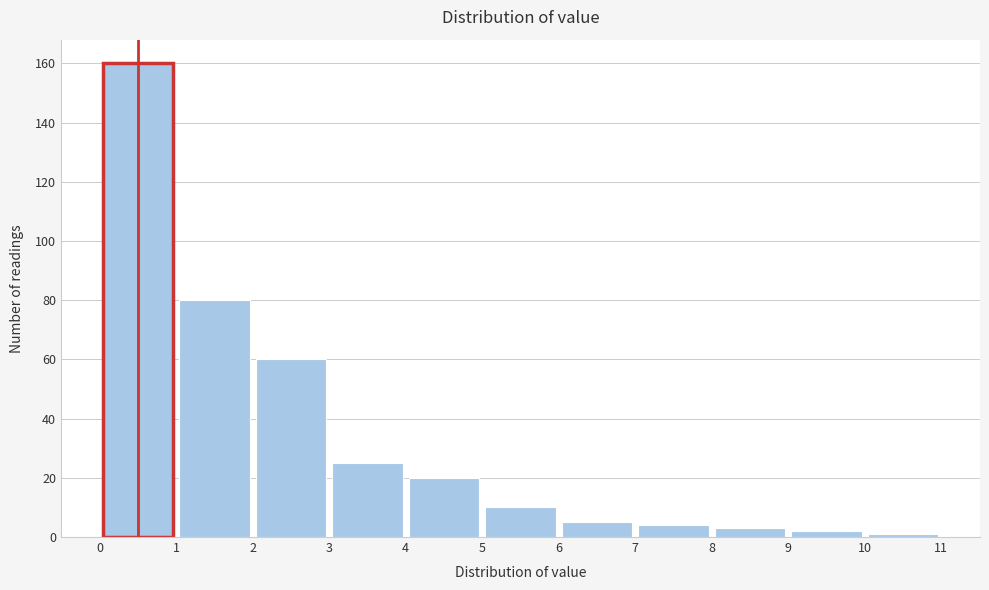

What is the height of the bar covering 7 to 8 on the x-axis? The values are not printed on the chart, so give them approximately, as read against the axis.

4